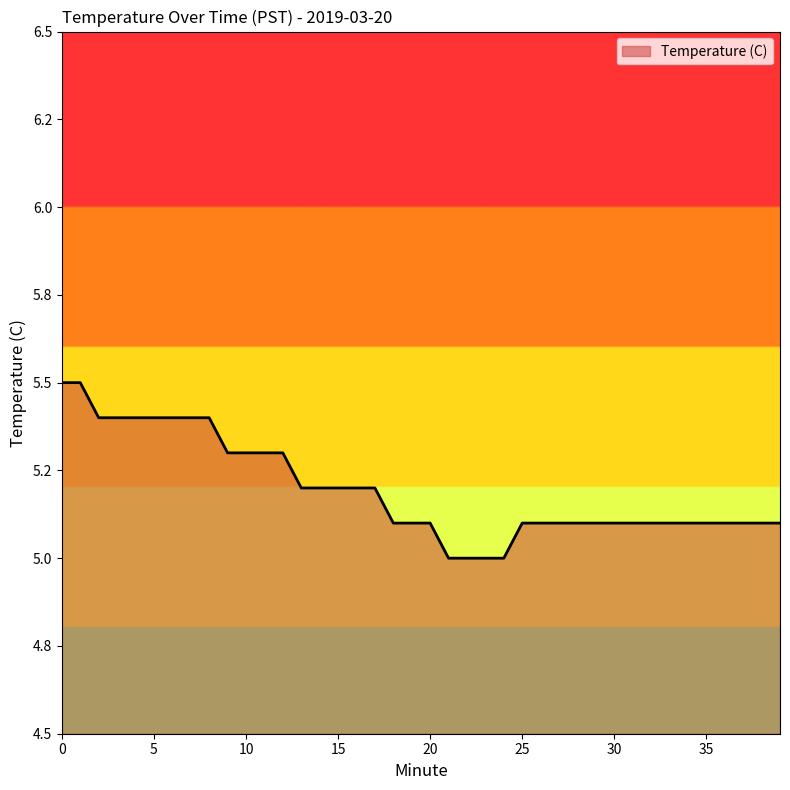

Where is the data nearest to the value 5?

21